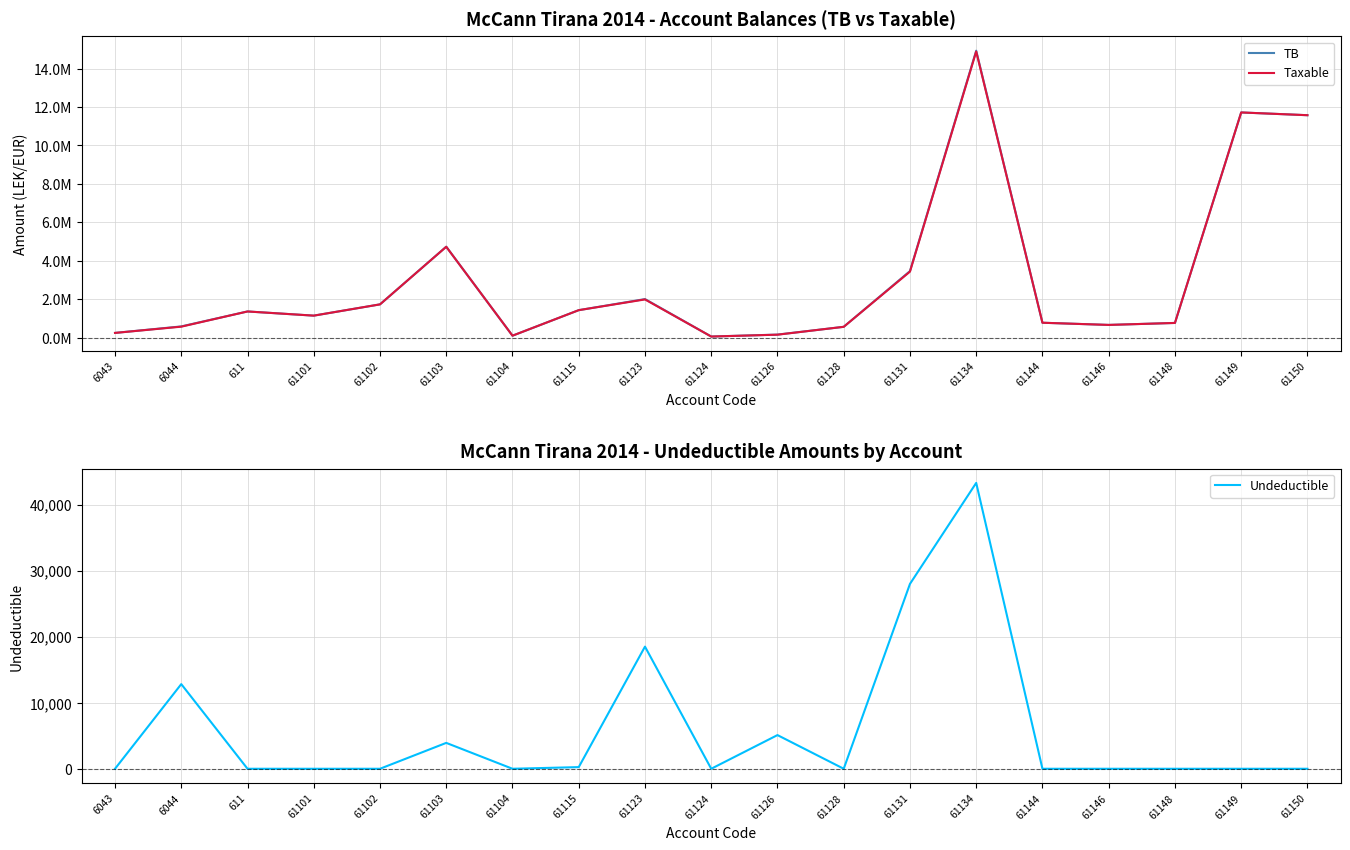

How many series are shown in this chart?

3